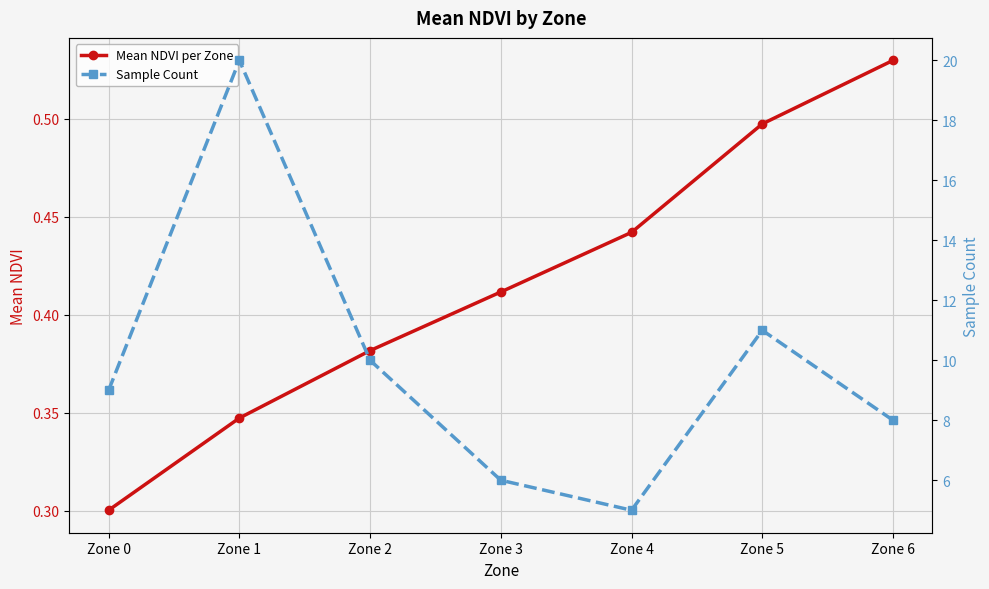

Is the value of Sample Count at Zone 0 greater than the value of Mean NDVI per Zone at Zone 3?

Yes